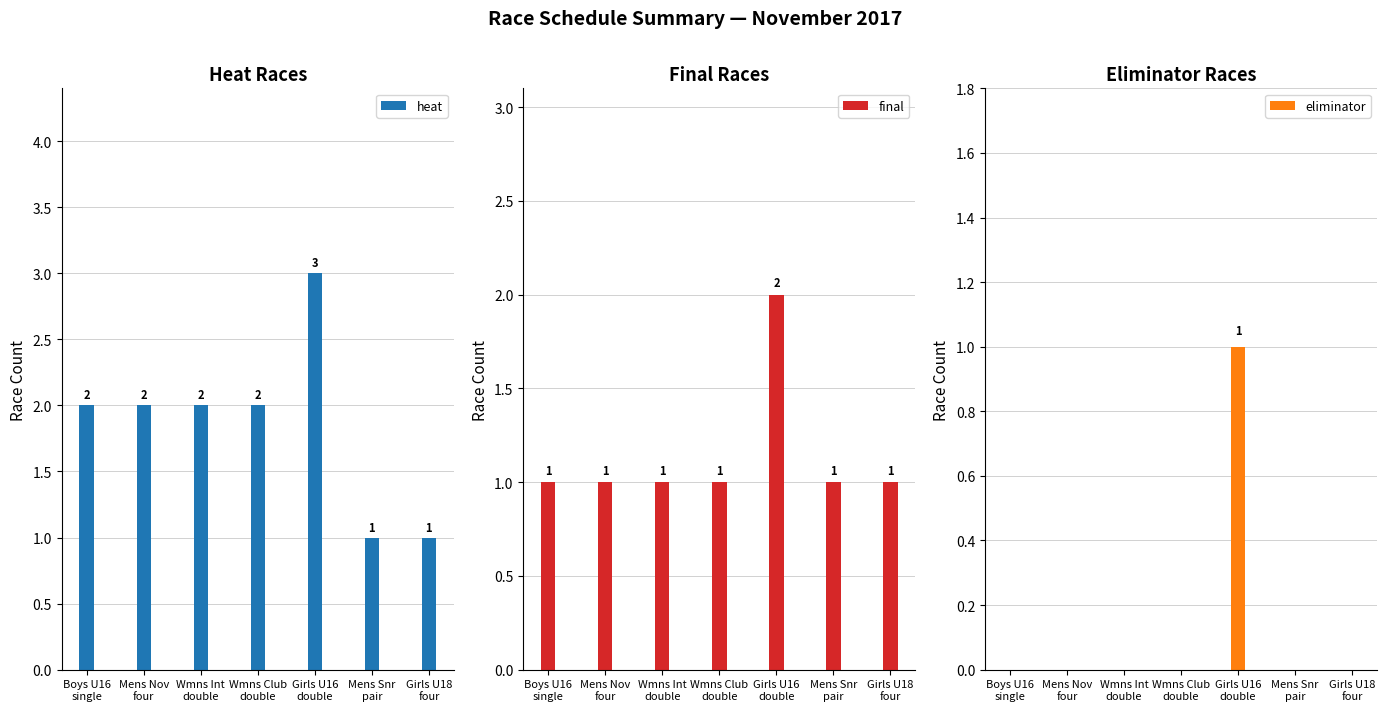

What is the total value across all series at Wmns Club
double?

3